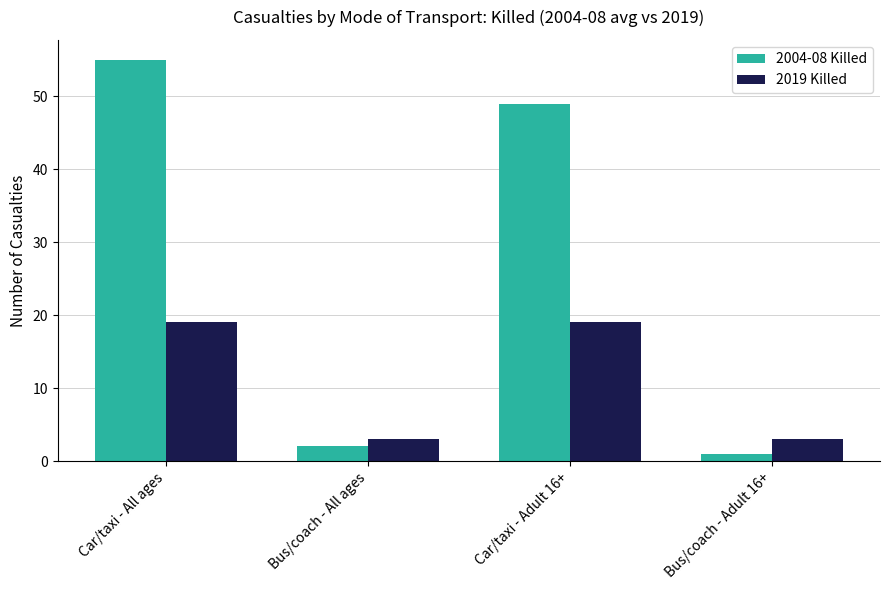

Reading left to right, what are all the values shown in this chart?

2004-08 Killed: Car/taxi - All ages=55	Bus/coach - All ages=2	Car/taxi - Adult 16+=49	Bus/coach - Adult 16+=1
2019 Killed: Car/taxi - All ages=19	Bus/coach - All ages=3	Car/taxi - Adult 16+=19	Bus/coach - Adult 16+=3